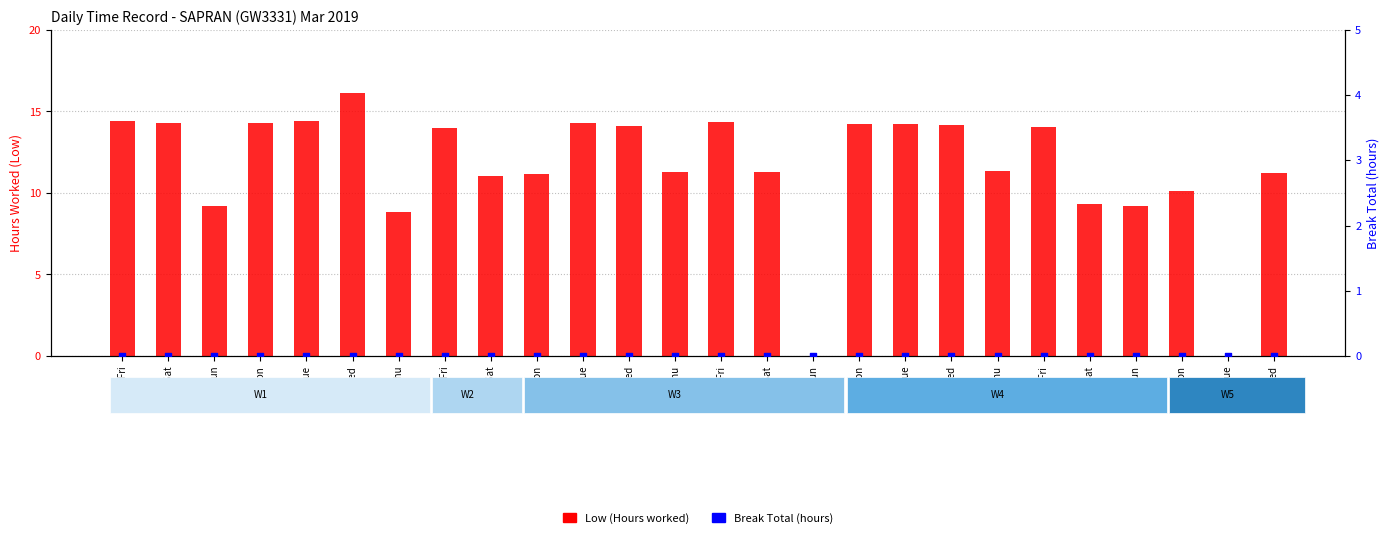

Which series contains the highest Y value?

Low (Hours worked)